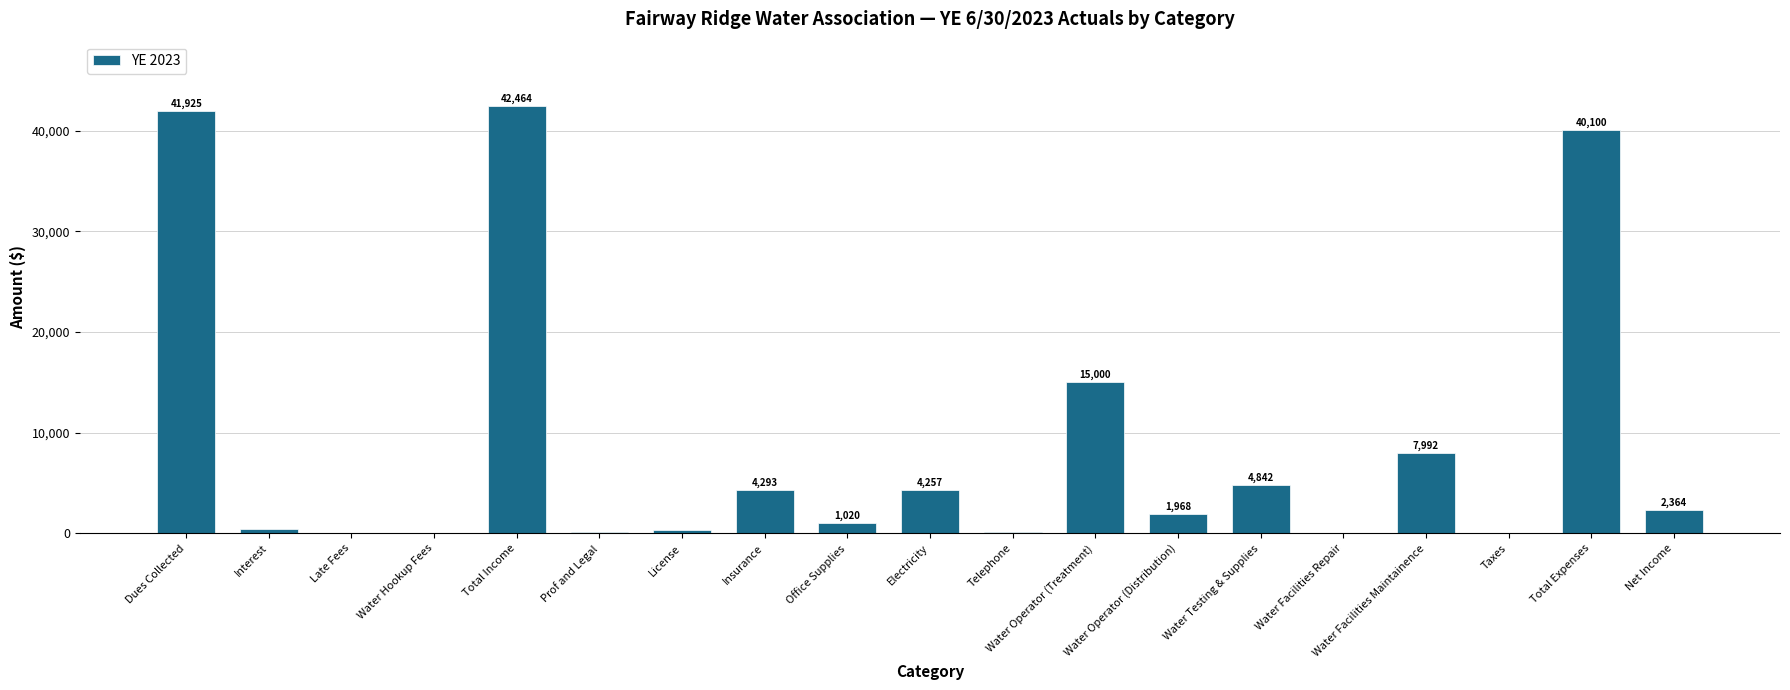

Count the number of categories in the chart.

19